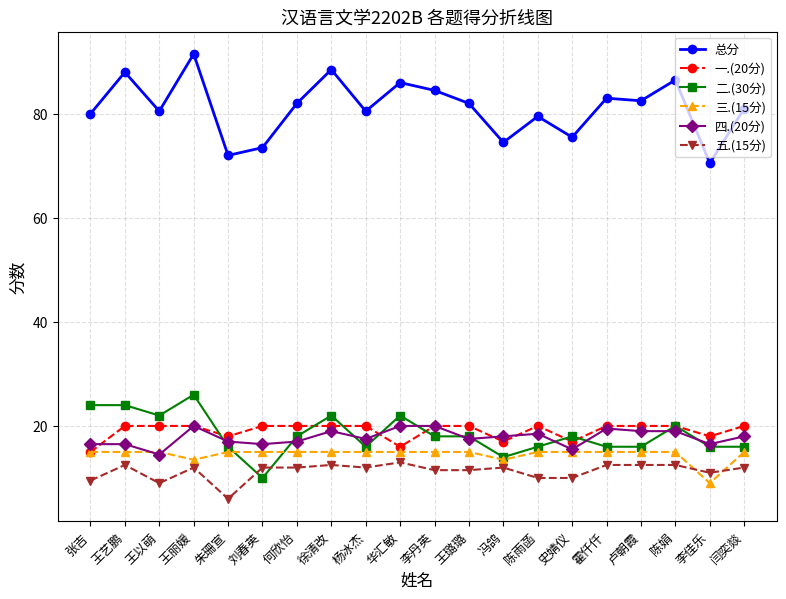

True or false: 四.(20分) and 总分 intersect in this chart.

False